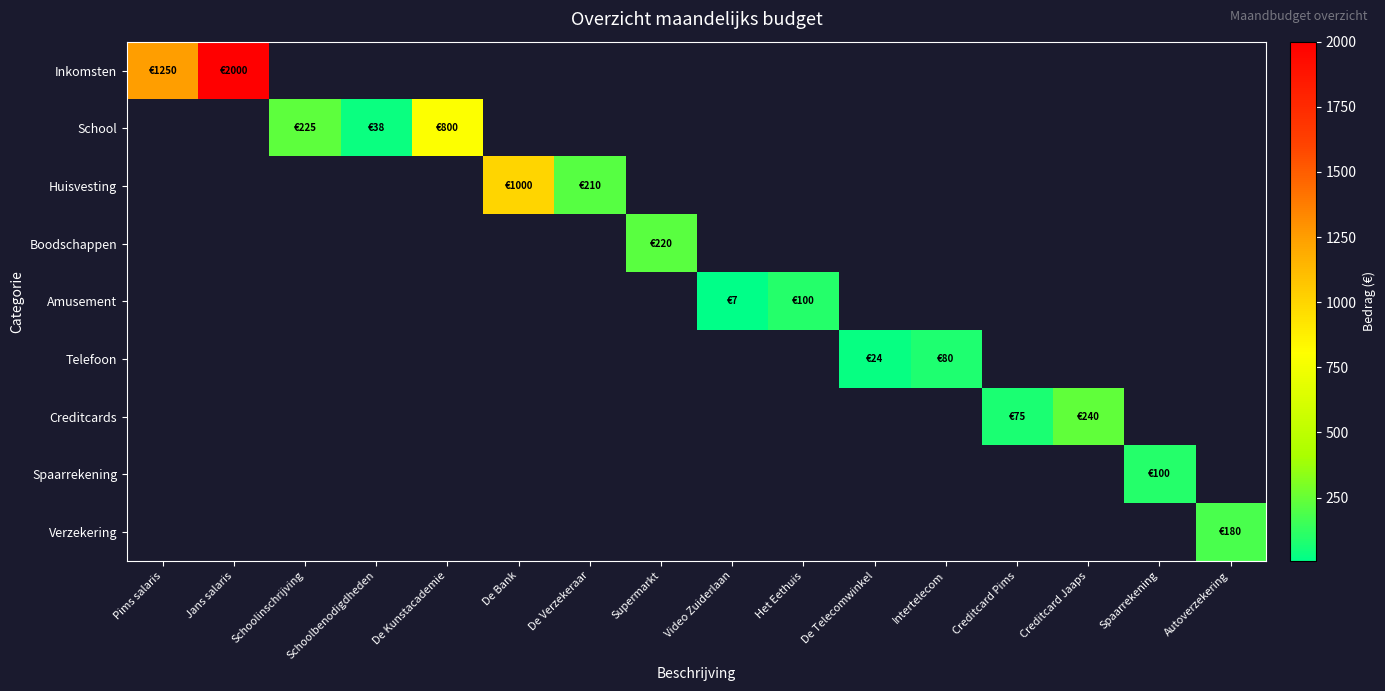

Count the number of categories in the chart.

16